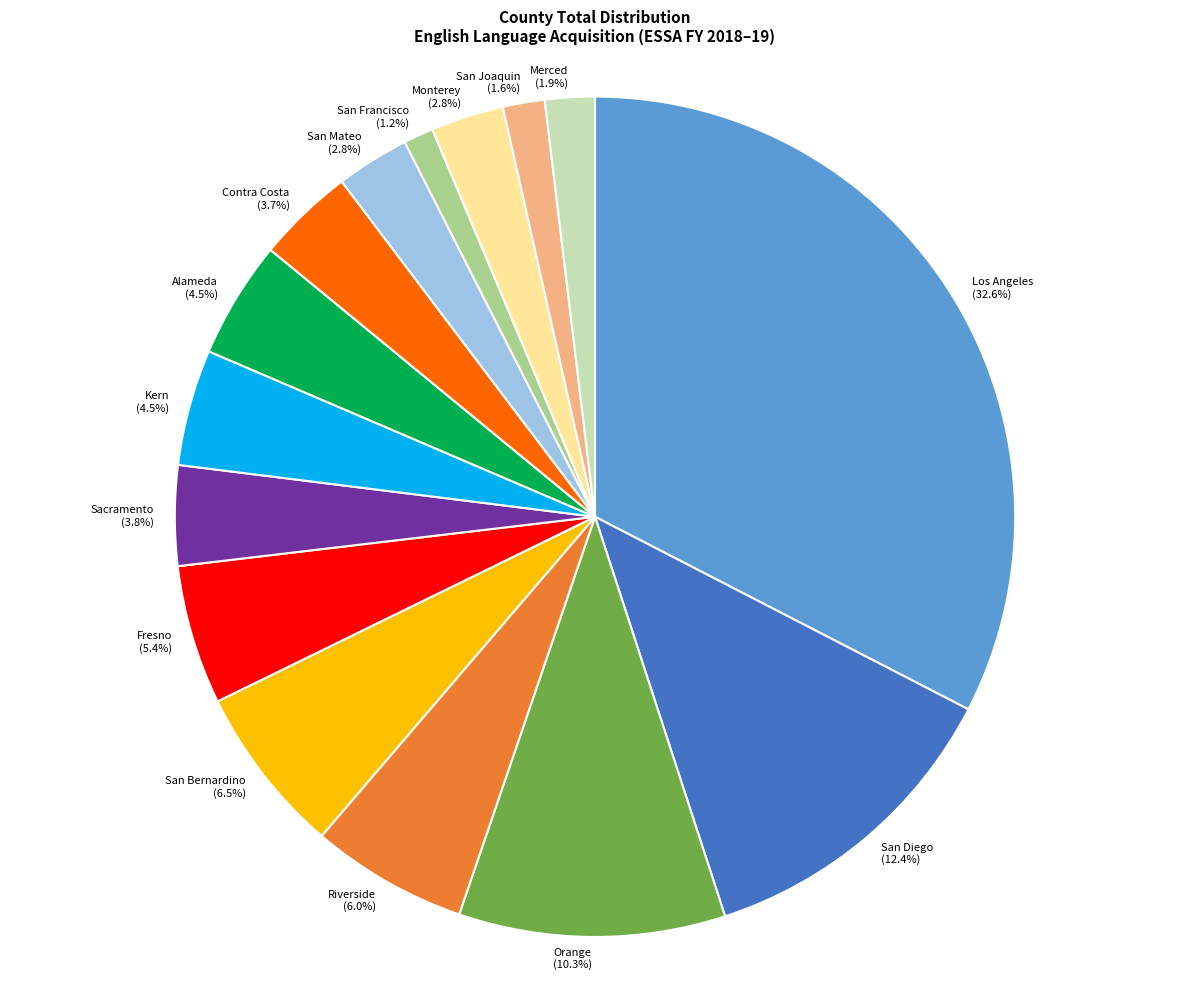

To the nearest percent, what percentage of the pie is San Joaquin?

2%